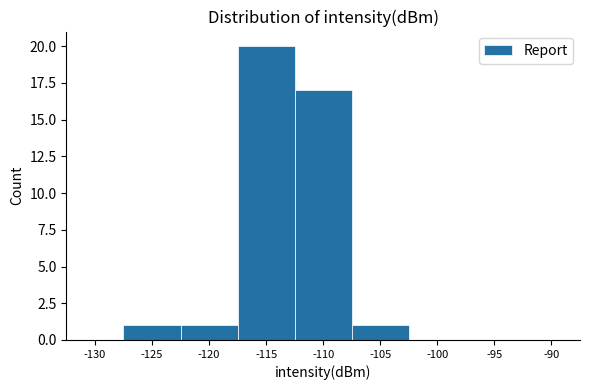

Reading left to right, what are all the values shown in this chart?

-130=0	-125=1	-120=1	-115=20	-110=17	-105=1	-100=0	-95=0	-90=0